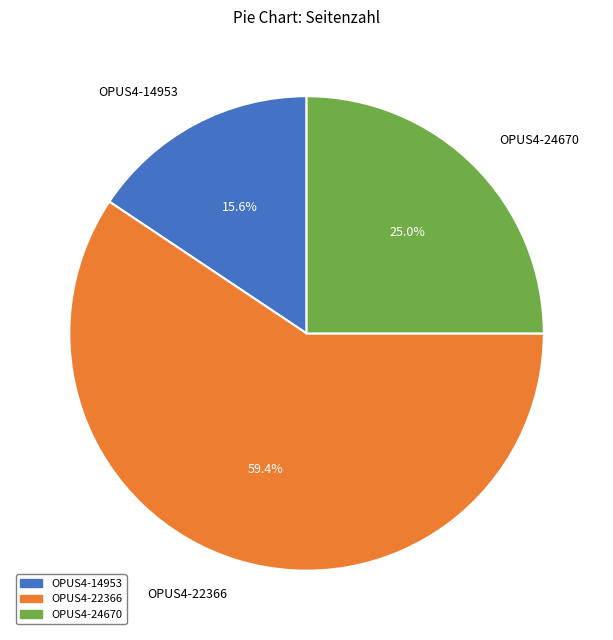

Count the number of slices in the pie.

3